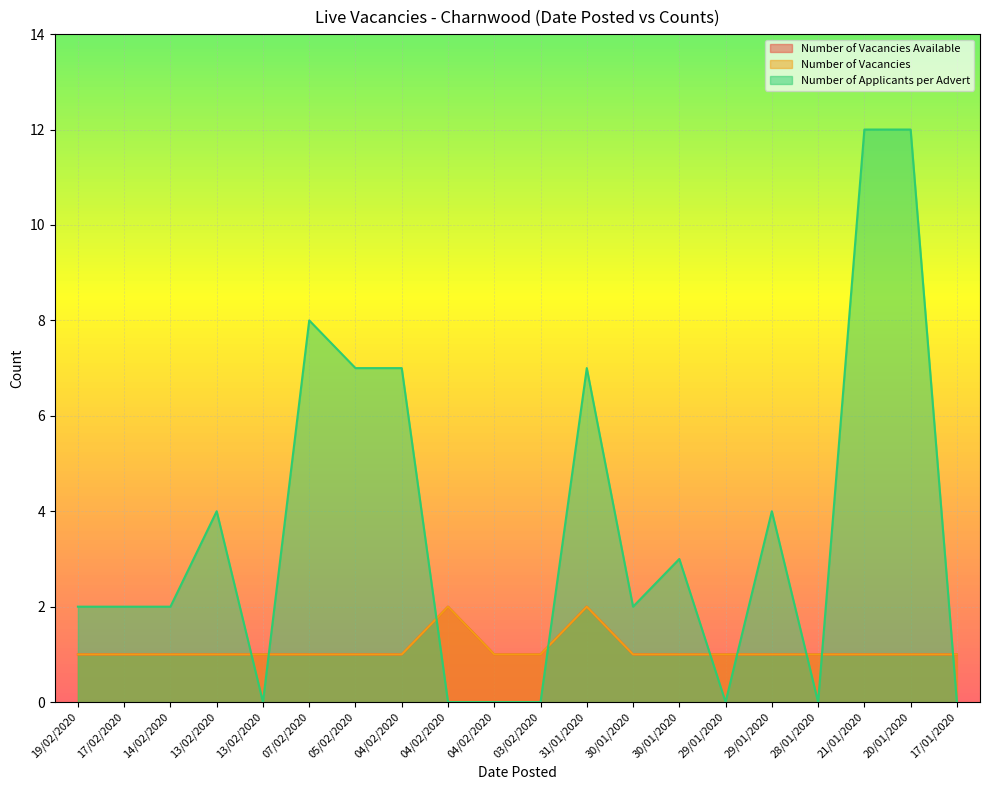

Which series changed the most between 19/02/2020 and 04/02/2020?

Number of Applicants per Advert